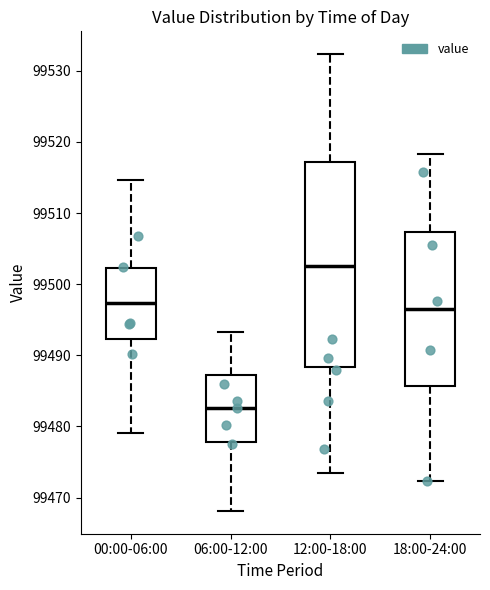

Reading left to right, read every box against the y-axis: the position of its median line, the range the box covers, and the ends of its whiskers. The values are not printed on the chart, so give them approximately, as read against the axis.

00:00-06:00: median 99497, box 99492 to 99502, whiskers 99479 to 99515
06:00-12:00: median 99483, box 99478 to 99487, whiskers 99468 to 99493
12:00-18:00: median 99503, box 99488 to 99517, whiskers 99473 to 99532
18:00-24:00: median 99497, box 99486 to 99507, whiskers 99472 to 99518